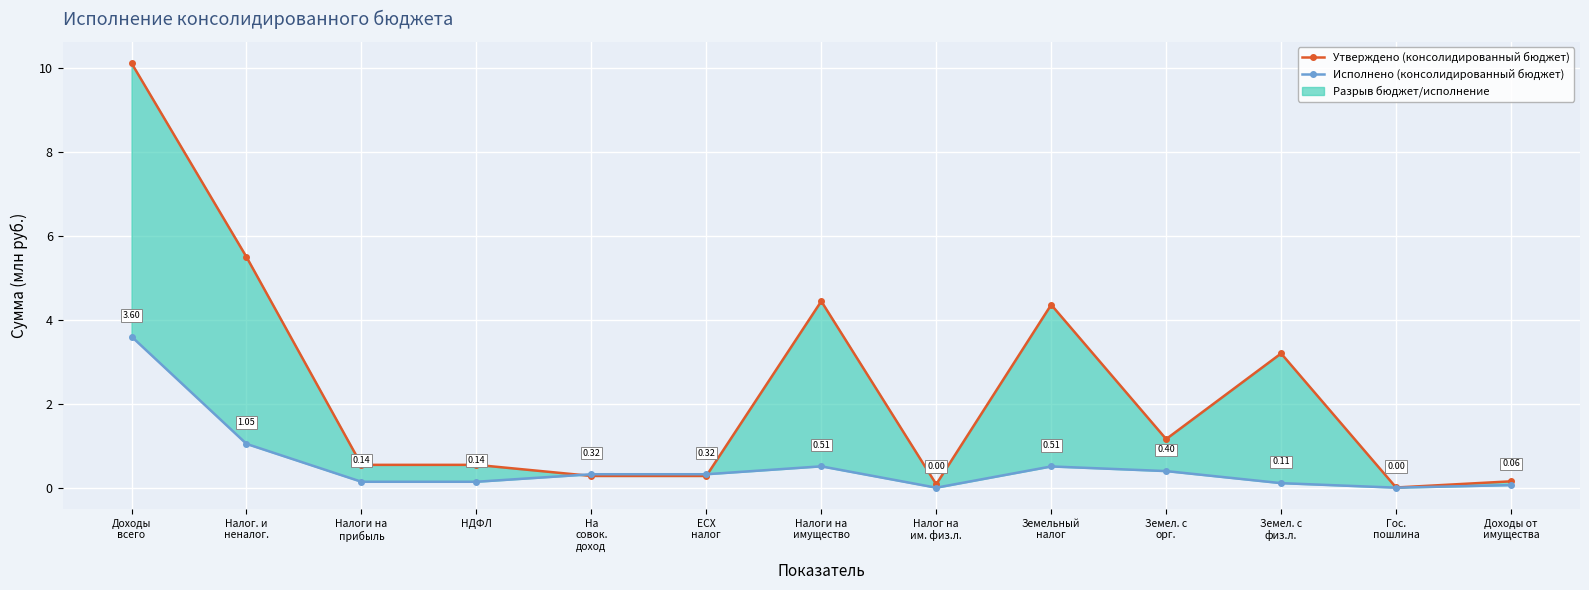

What is the spread (max minus min) of values at Доходы от
имущества?

0.1